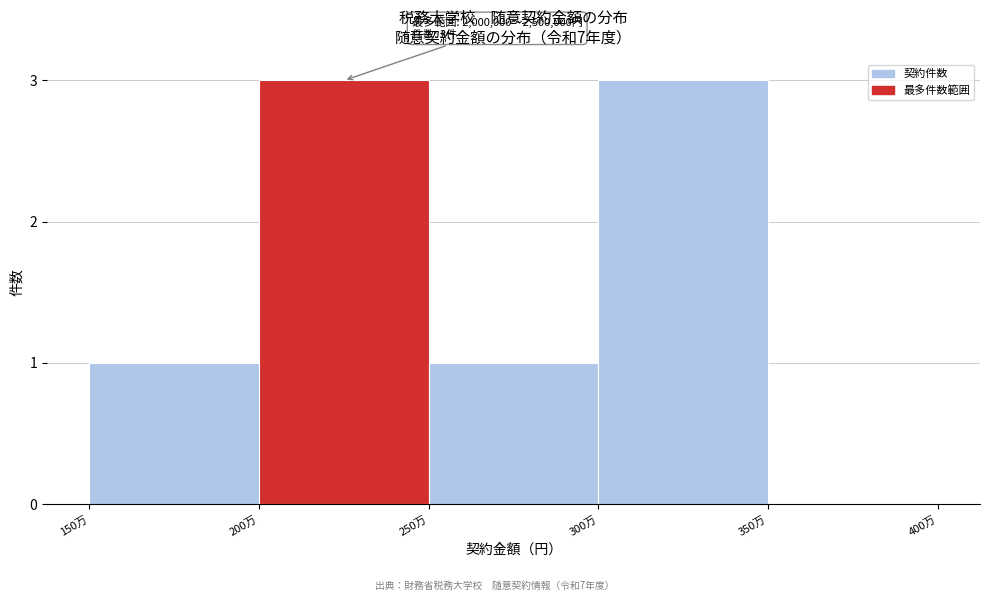

Reading left to right, list all the values displayed in this chart.

150万=1	200万=3	250万=1	300万=3	350万=0